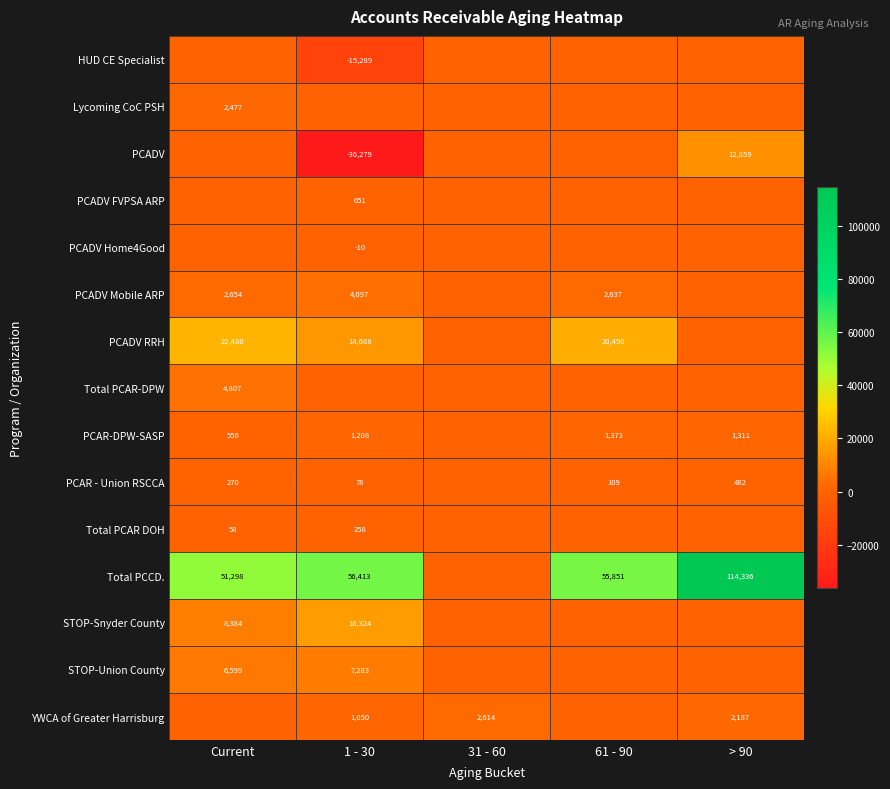

The value of Total PCCD. at 1 - 30 is 92390. True or false?

False